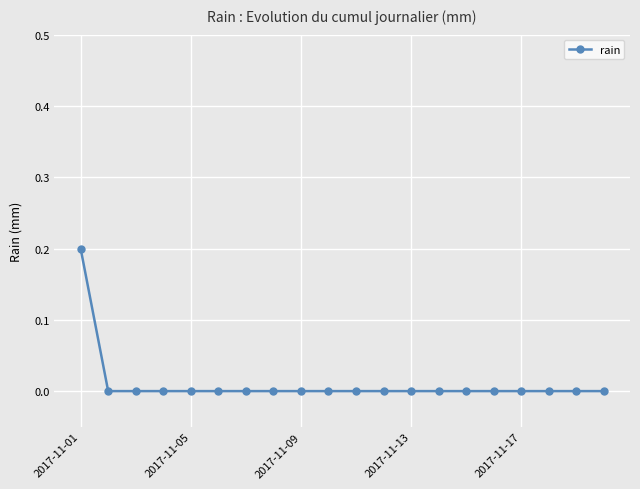

Reading right to left, list all the values displayed in this chart.

0.0	0.0	0.0	0.0	0.0	0.0	0.0	0.0	0.0	0.0	0.0	0.0	0.0	0.0	0.0	0.0	0.0	0.0	0.0	0.2